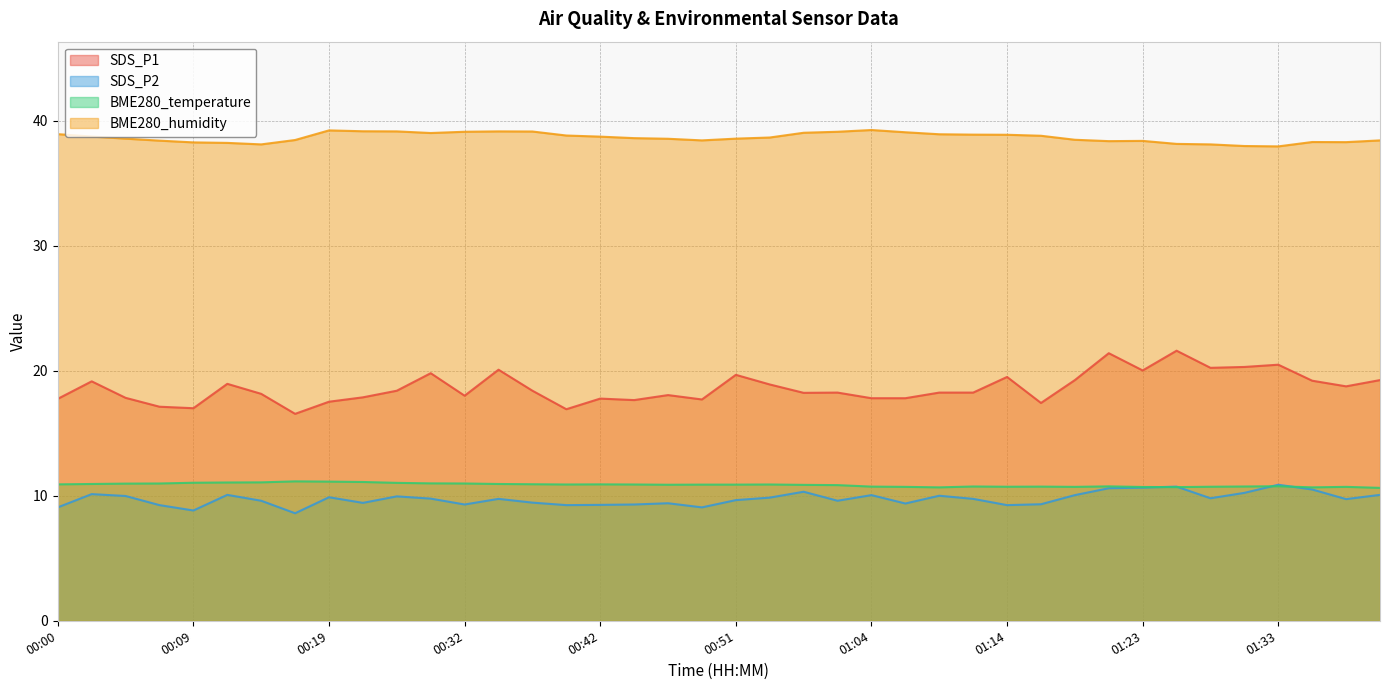

How many data points in SDS_P1 are above 18?

25